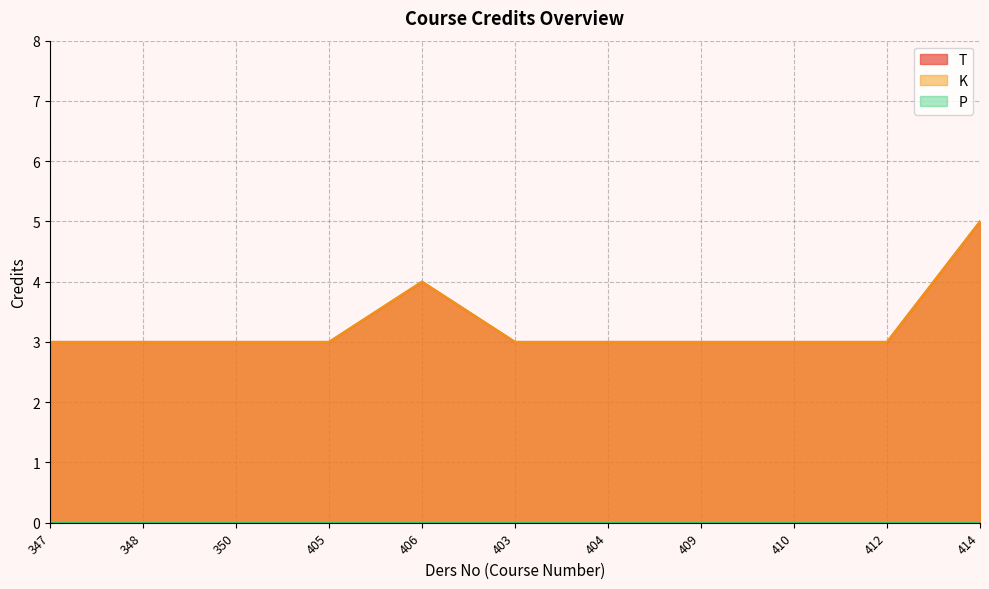

What is the greatest value displayed?

5